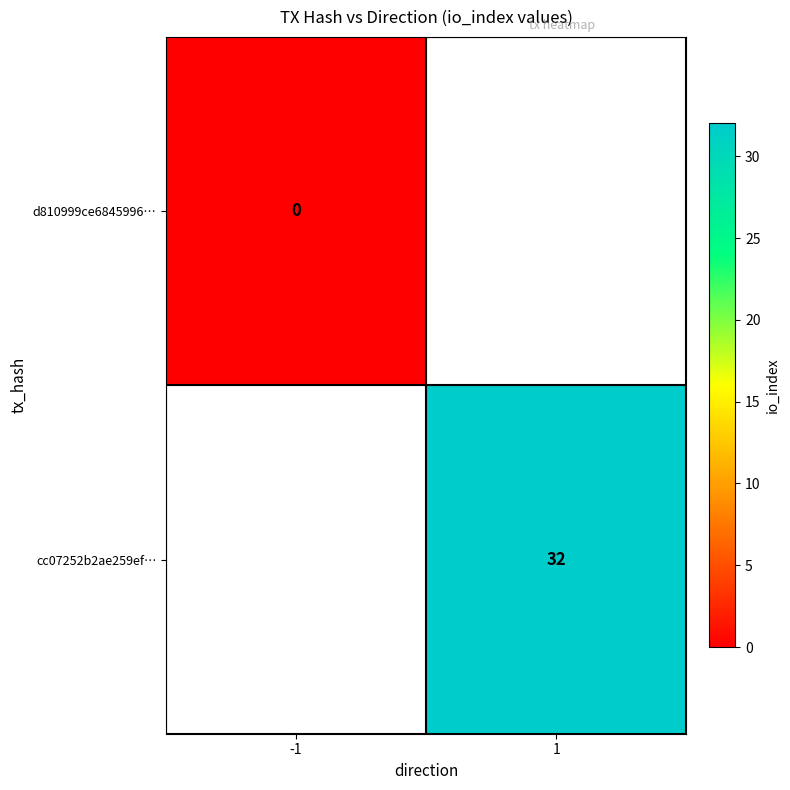

Between -1 and 1, which is larger?

1